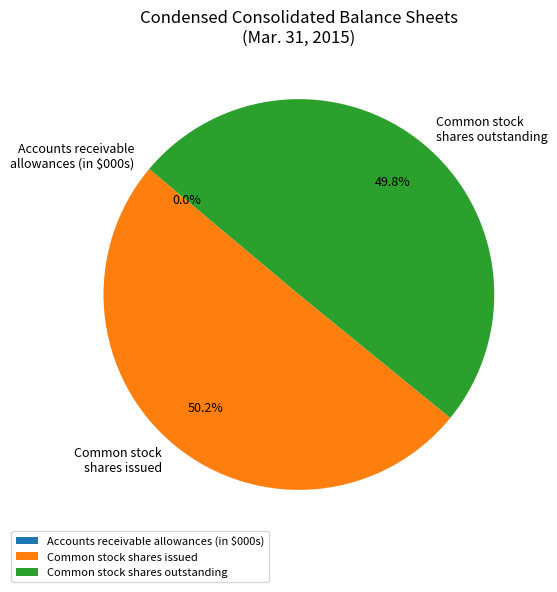

Which slice represents more than half of the pie?

Common stock shares issued